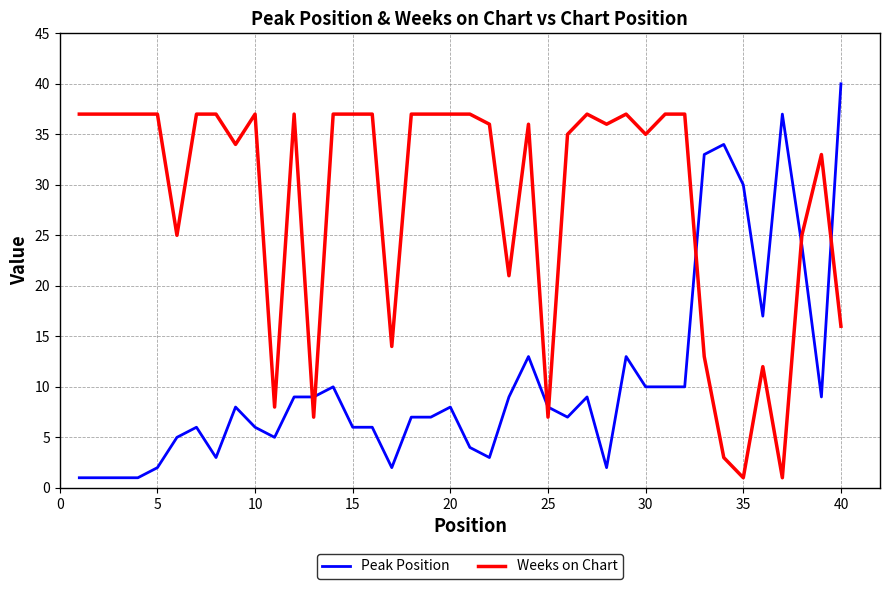

What is the greatest value displayed?

40